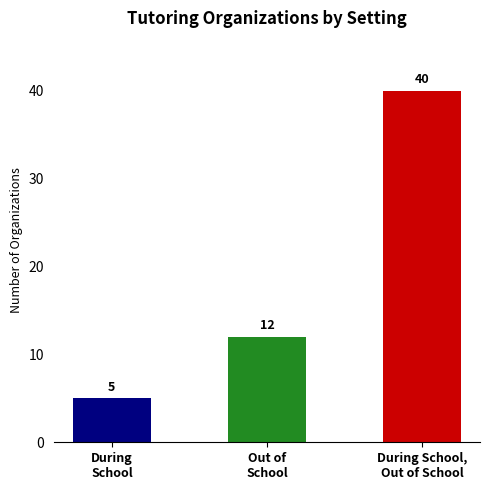

Rank the categories by value from highest to lowest.

During School,
Out of School, Out of
School, During
School